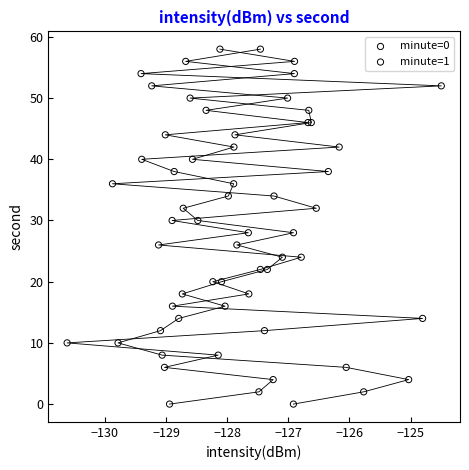

What are all the series names shown in the legend?

minute=0, minute=1